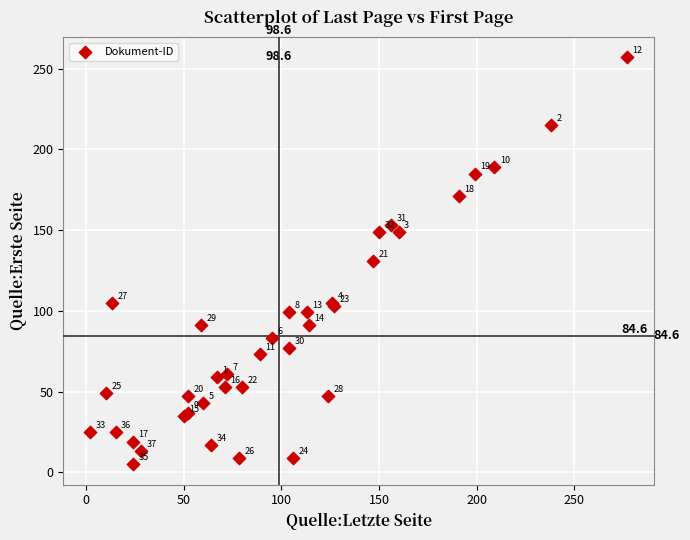

What Y value in the scatter plot is closest to 131?

131